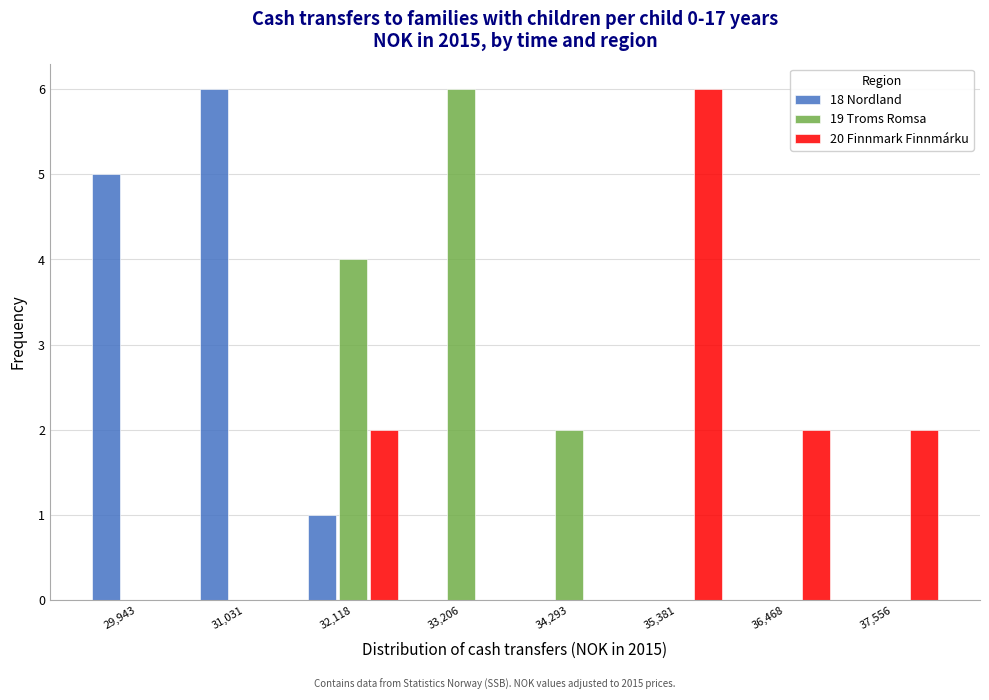

Reading left to right, list every range on the x-axis with the height of the bar of each series over it. Neither the bar edges nor the heights are printed on the chart, so give them approximately, as read against the axes.

29400 to 30400: 18 Nordland=5	19 Troms Romsa=0	20 Finnmark Finnmárku=0
30400 to 31600: 18 Nordland=6	19 Troms Romsa=0	20 Finnmark Finnmárku=0
31600 to 32600: 18 Nordland=1	19 Troms Romsa=4	20 Finnmark Finnmárku=2
32600 to 33800: 18 Nordland=0	19 Troms Romsa=6	20 Finnmark Finnmárku=0
33800 to 34800: 18 Nordland=0	19 Troms Romsa=2	20 Finnmark Finnmárku=0
34800 to 36000: 18 Nordland=0	19 Troms Romsa=0	20 Finnmark Finnmárku=6
36000 to 37000: 18 Nordland=0	19 Troms Romsa=0	20 Finnmark Finnmárku=2
37000 to 38200: 18 Nordland=0	19 Troms Romsa=0	20 Finnmark Finnmárku=2